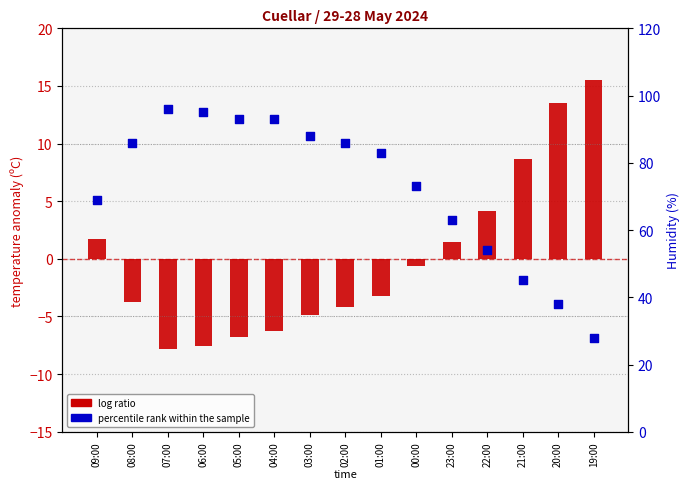

Which series has the largest Y range (max minus min)?

percentile rank within the sample